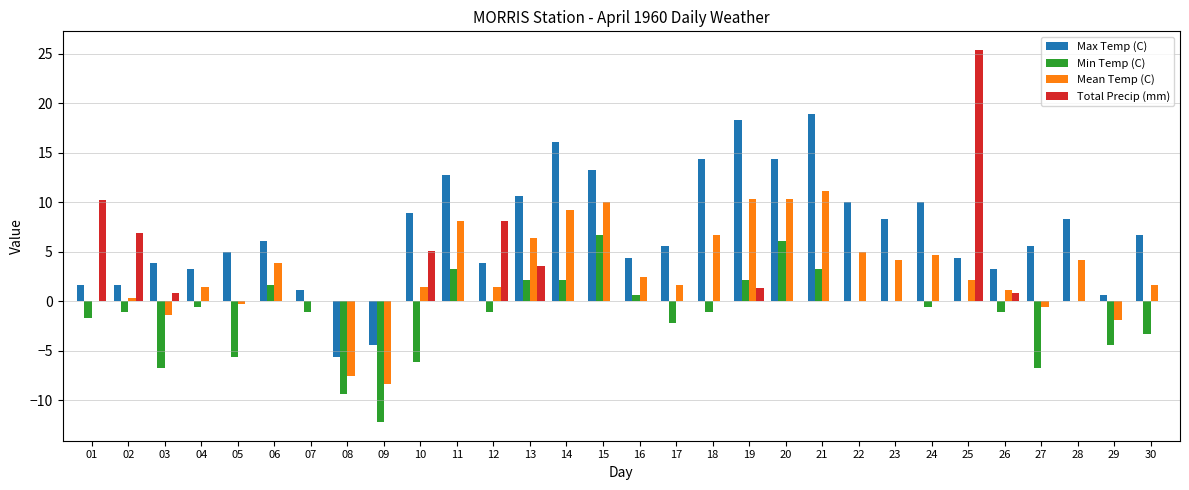

At which category does the chart reach its peak across all series?

25